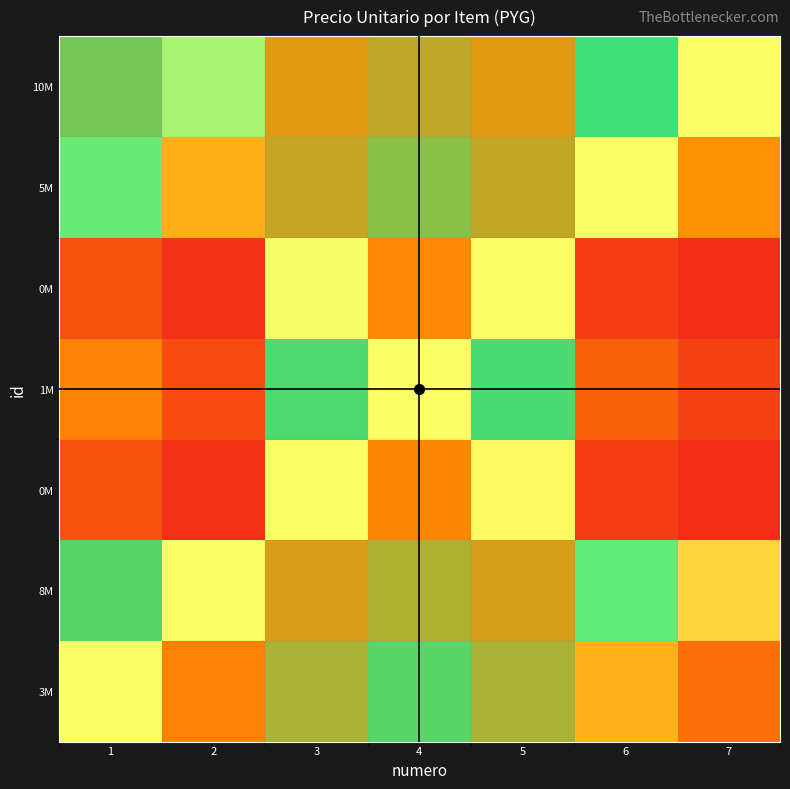

What is the maximum value shown in the chart?

0.9